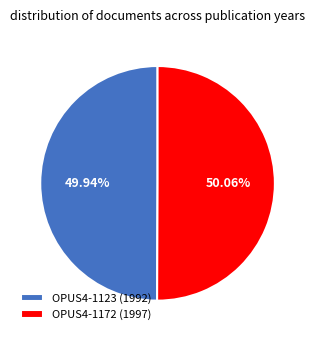

Does any single category account for the majority?

Yes